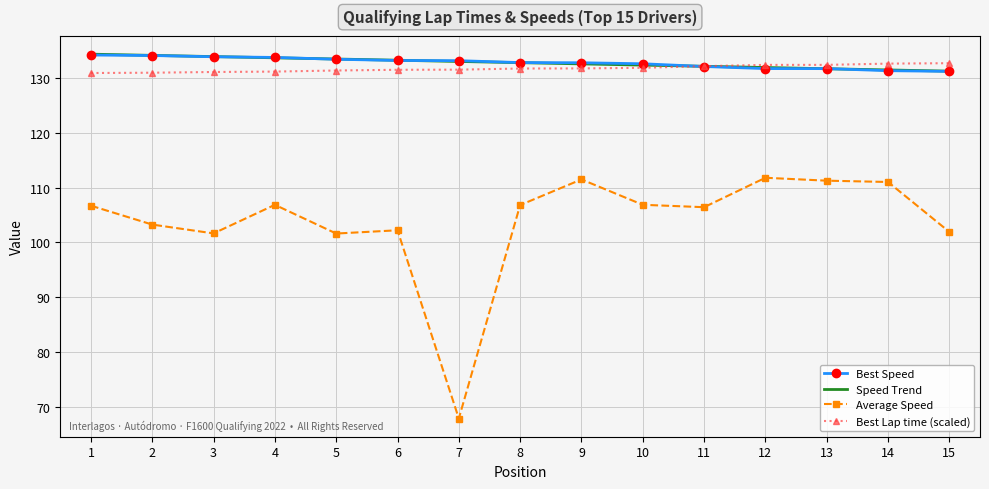

What is the highest value of the Average Speed series?

111.8